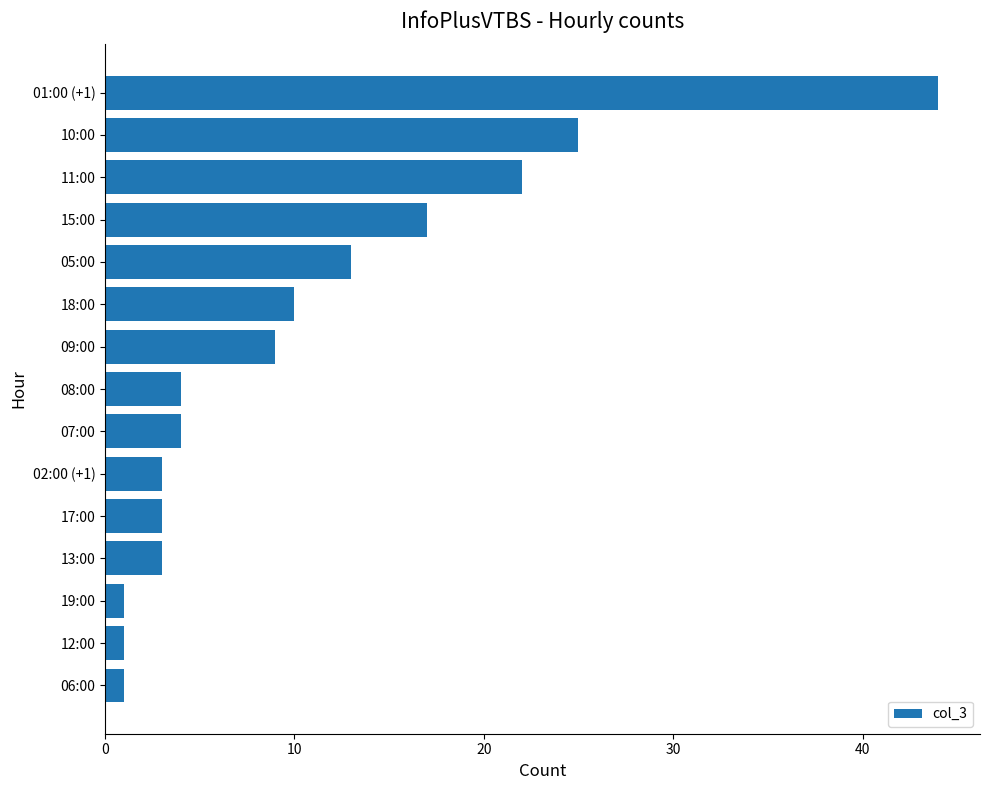

The value at 12:00 is 1. True or false?

True